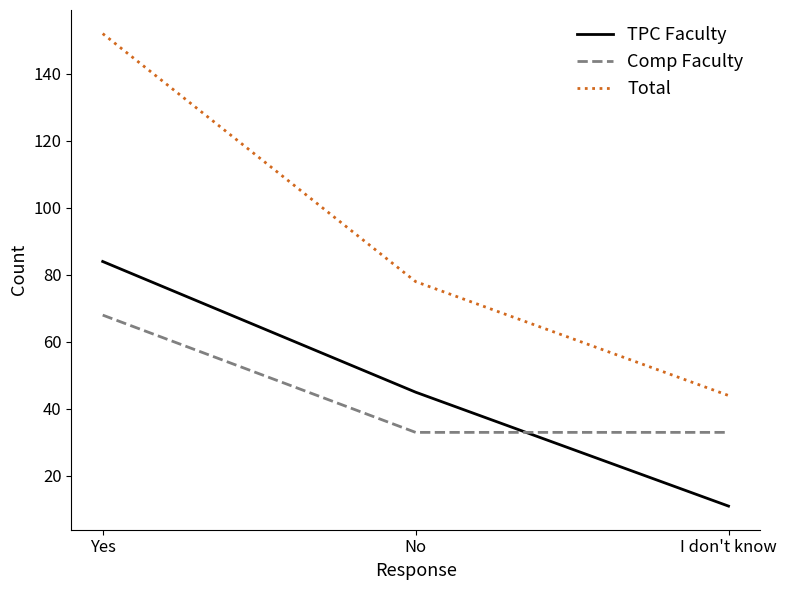

What is the difference between the maximum and second lowest values in the Total series?

74